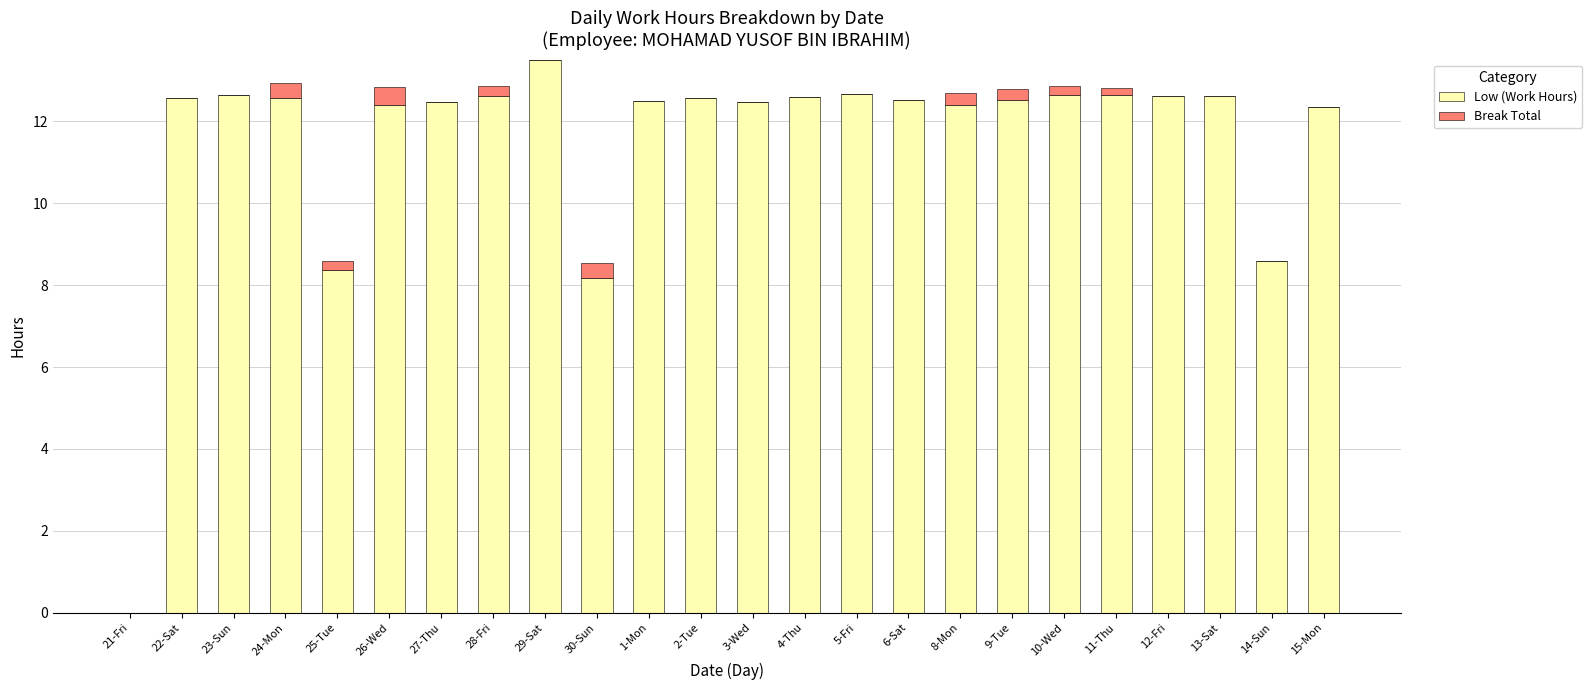

At which label does Low (Work Hours) first exceed 12?

22-Sat